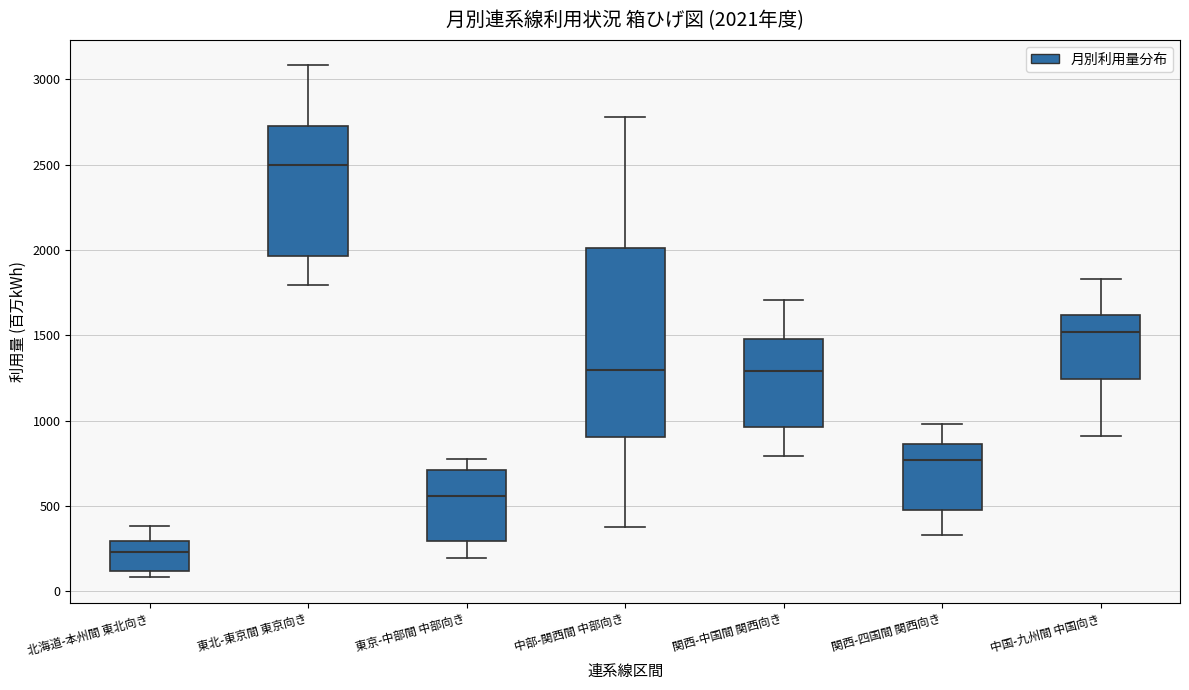

Which box is the tallest, from its lower edge to its upper edge?

中部-関西間 中部向き